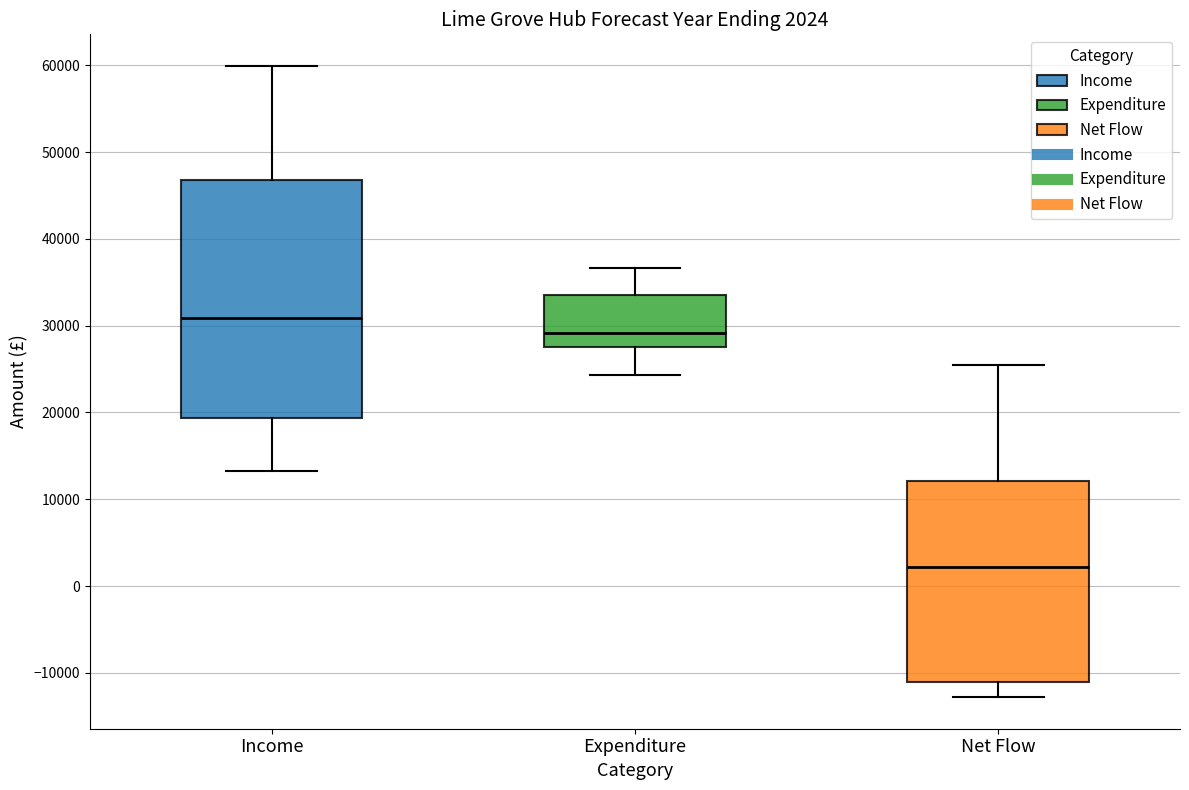

Which box is the tallest, from its lower edge to its upper edge?

Income